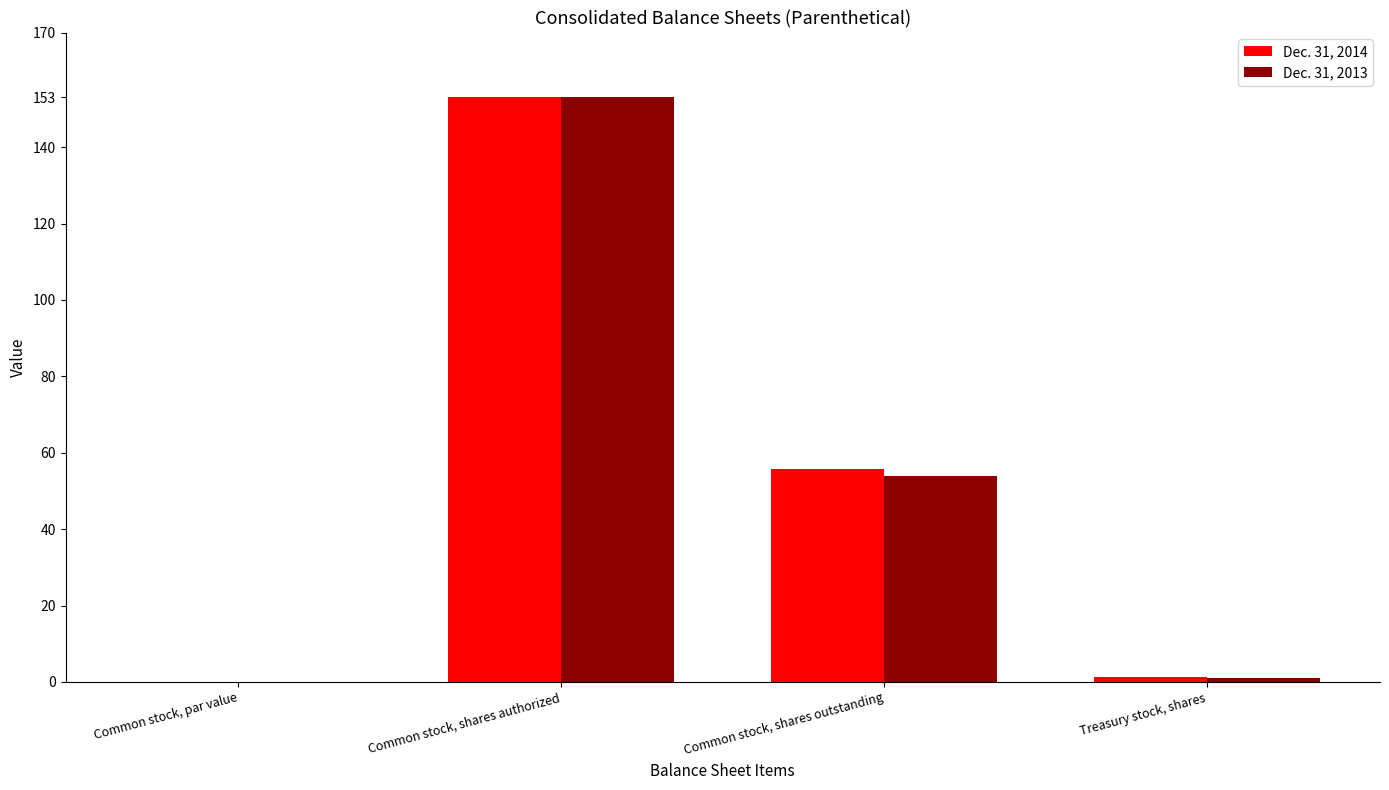

True or false: Dec. 31, 2013 has a value of 153.0 at Common stock, shares authorized.

True